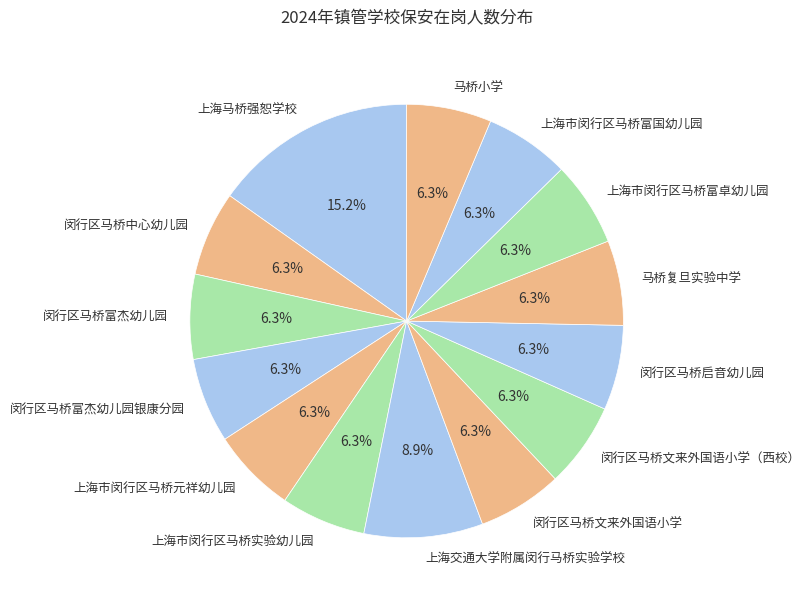

Is it true that 闵行区马桥文来外国语小学 is 6% of the pie?

True